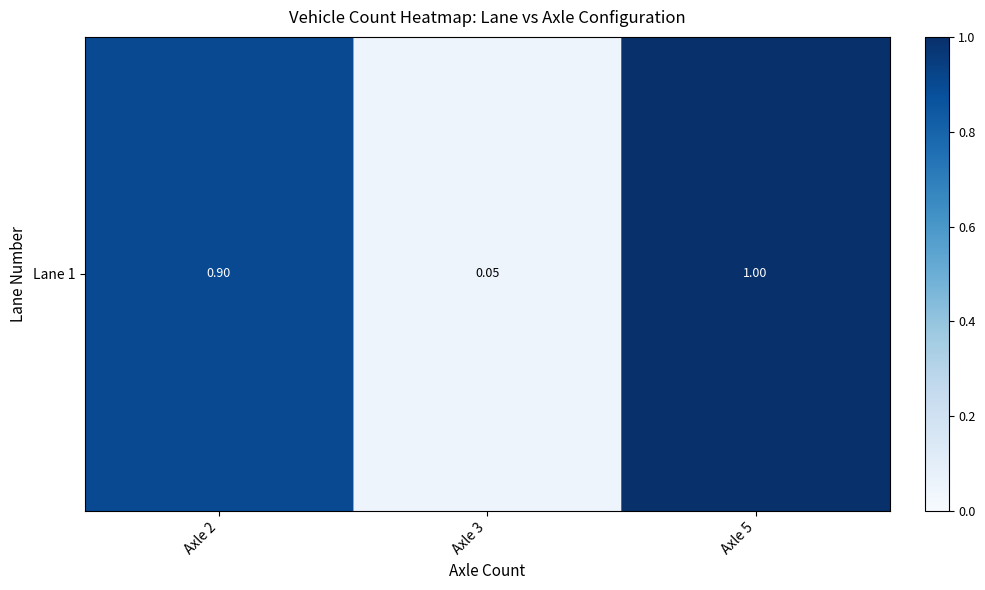

Which category has the lowest value across all series?

Axle 3